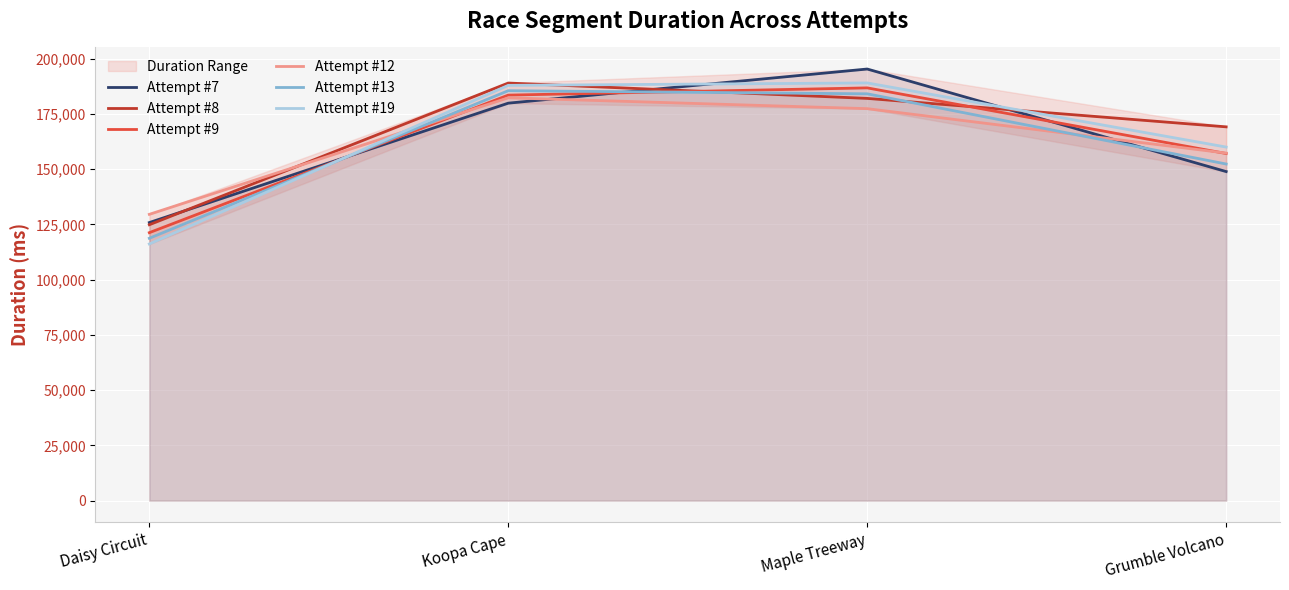

At how many categories does at least one series exceed 116194?

4